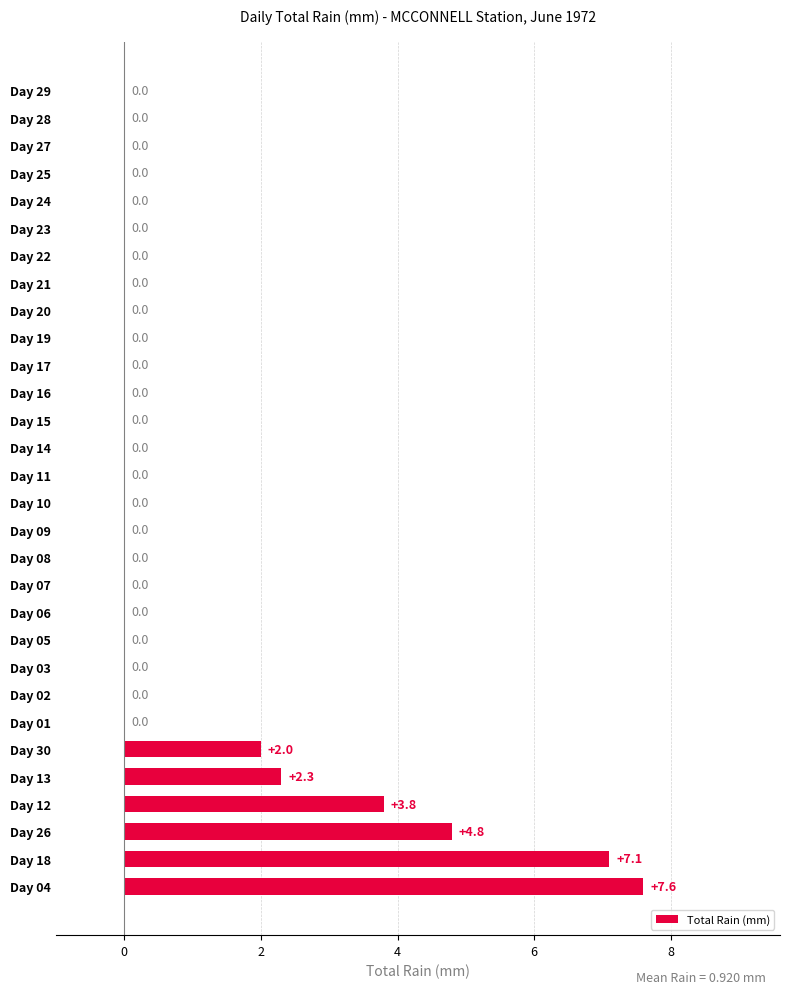

Reading bottom to top, what are all the values shown in this chart?

Day 04=7.6	Day 18=7.1	Day 26=4.8	Day 12=3.8	Day 13=2.3	Day 30=2.0	Day 01=0.0	Day 02=0.0	Day 03=0.0	Day 05=0.0	Day 06=0.0	Day 07=0.0	Day 08=0.0	Day 09=0.0	Day 10=0.0	Day 11=0.0	Day 14=0.0	Day 15=0.0	Day 16=0.0	Day 17=0.0	Day 19=0.0	Day 20=0.0	Day 21=0.0	Day 22=0.0	Day 23=0.0	Day 24=0.0	Day 25=0.0	Day 27=0.0	Day 28=0.0	Day 29=0.0